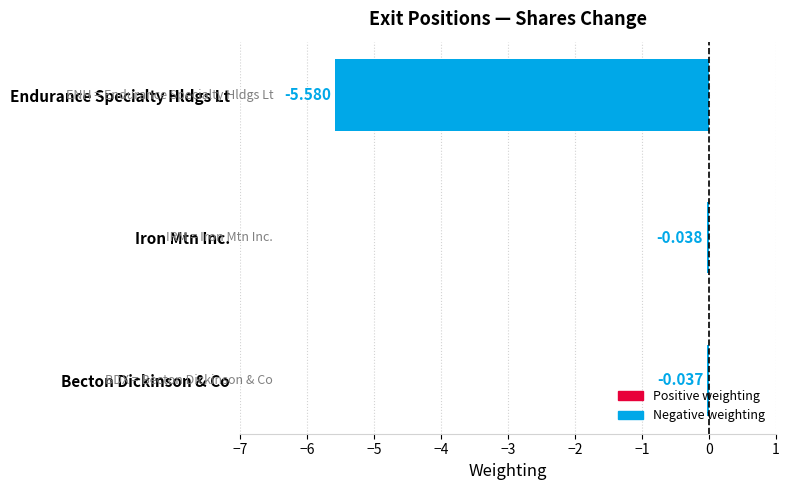

At which label is the value closest to -2?

Iron Mtn Inc.